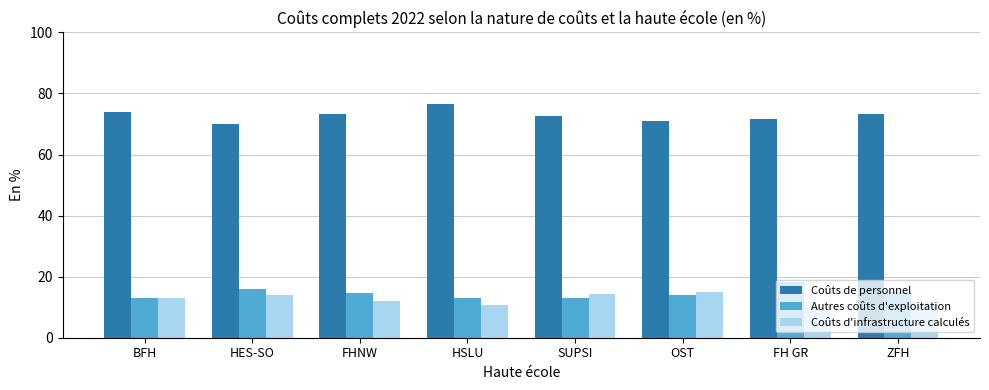

What is the minimum value for Coûts de personnel?

70.0